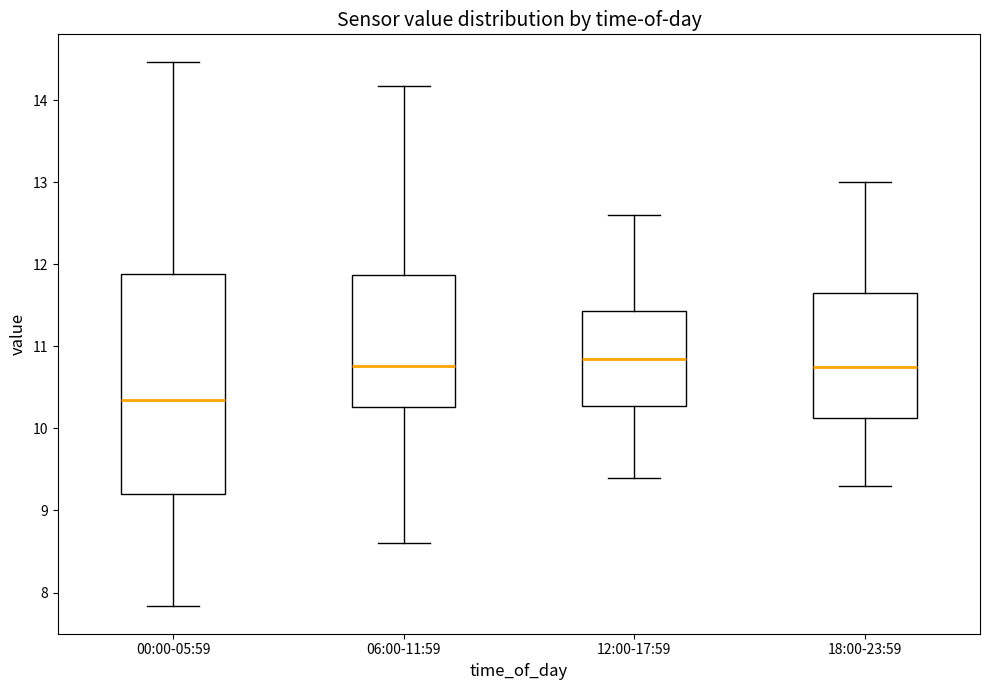

Reading left to right, transcribe this box plot: for each box, give where its median line is, the range the box spans, and where its two whiskers end, as read against the y-axis. The values are not printed on the chart, so give them approximately, as read against the axis.

00:00-05:59: median 10.4, box 9.2 to 11.9, whiskers 7.8 to 14.5
06:00-11:59: median 10.8, box 10.3 to 11.9, whiskers 8.6 to 14.2
12:00-17:59: median 10.9, box 10.3 to 11.4, whiskers 9.4 to 12.6
18:00-23:59: median 10.8, box 10.1 to 11.7, whiskers 9.3 to 13.0